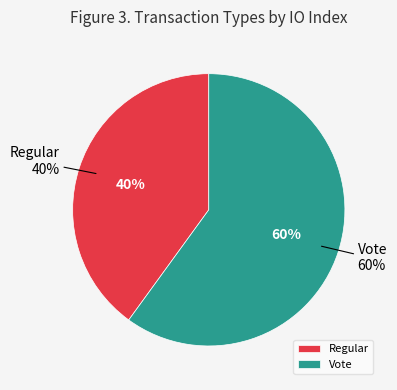

What is the majority slice?

Vote